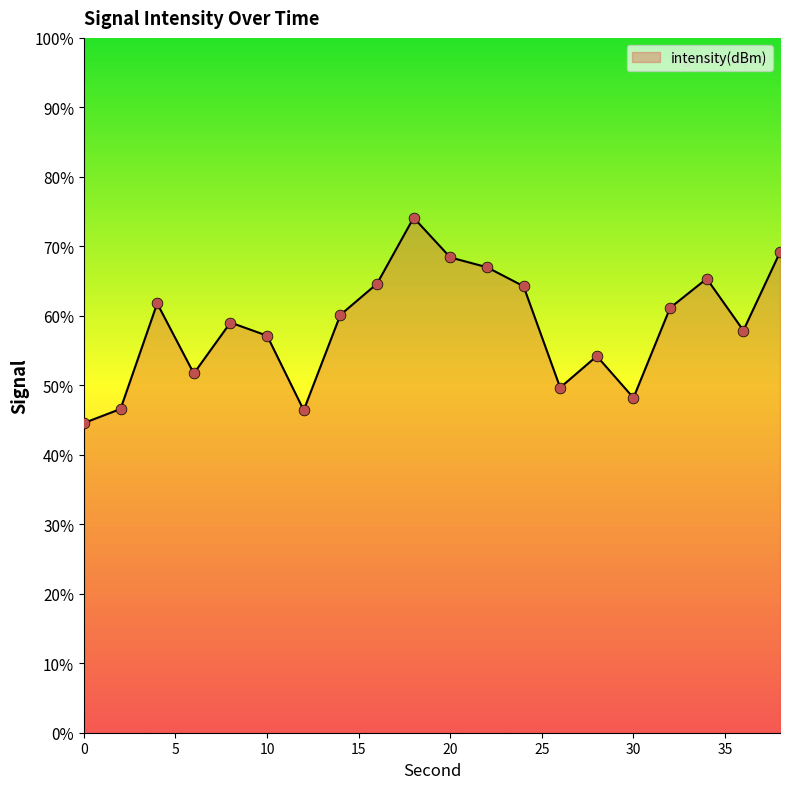

What is the smallest value displayed?

44.6